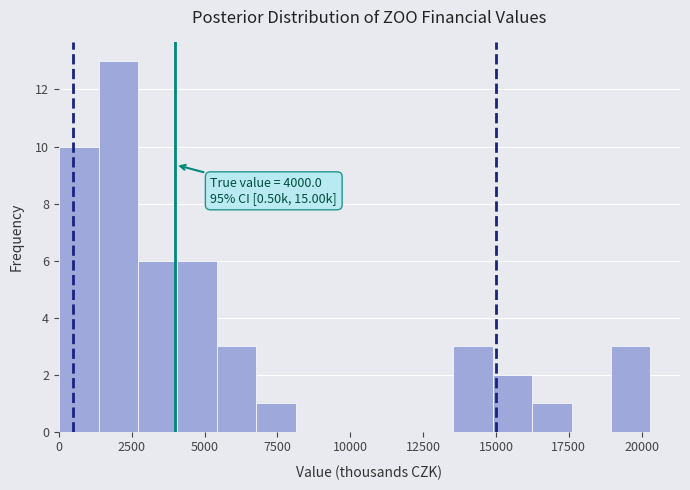

Read against the x-axis, roughly where is the centre of the tallest bar?

2000